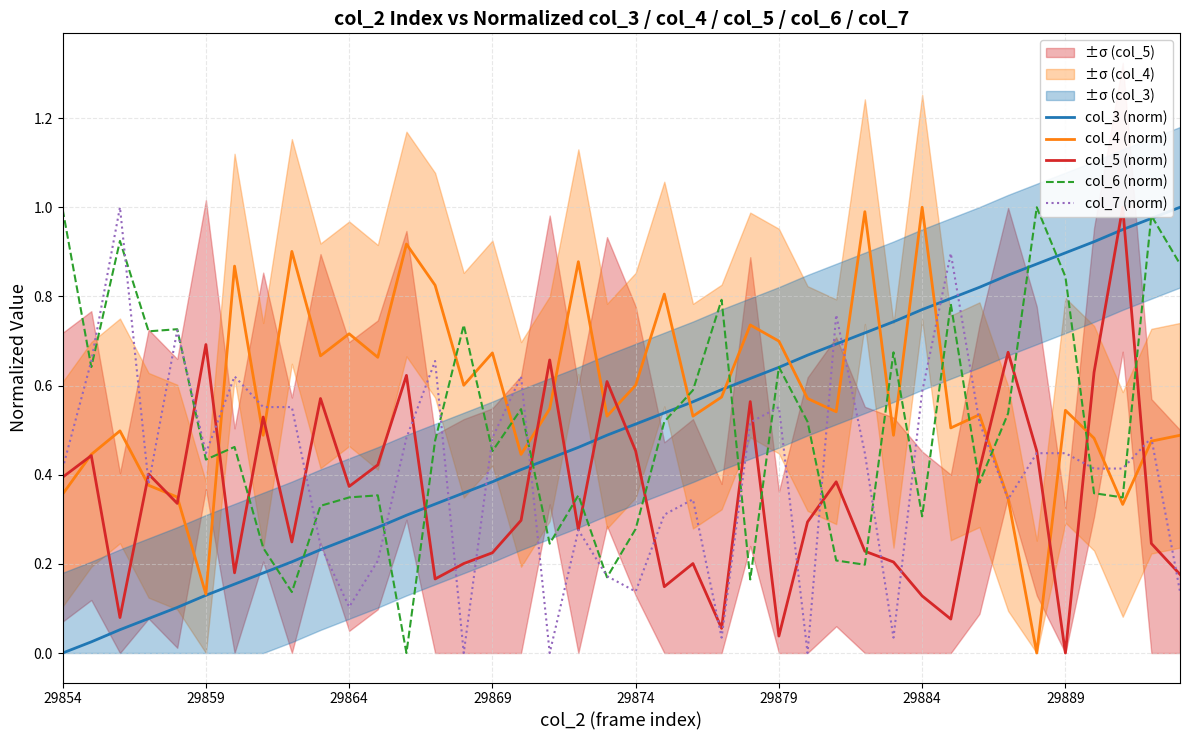

The value of col_6 (norm) at 29879 is 0.2. True or false?

False